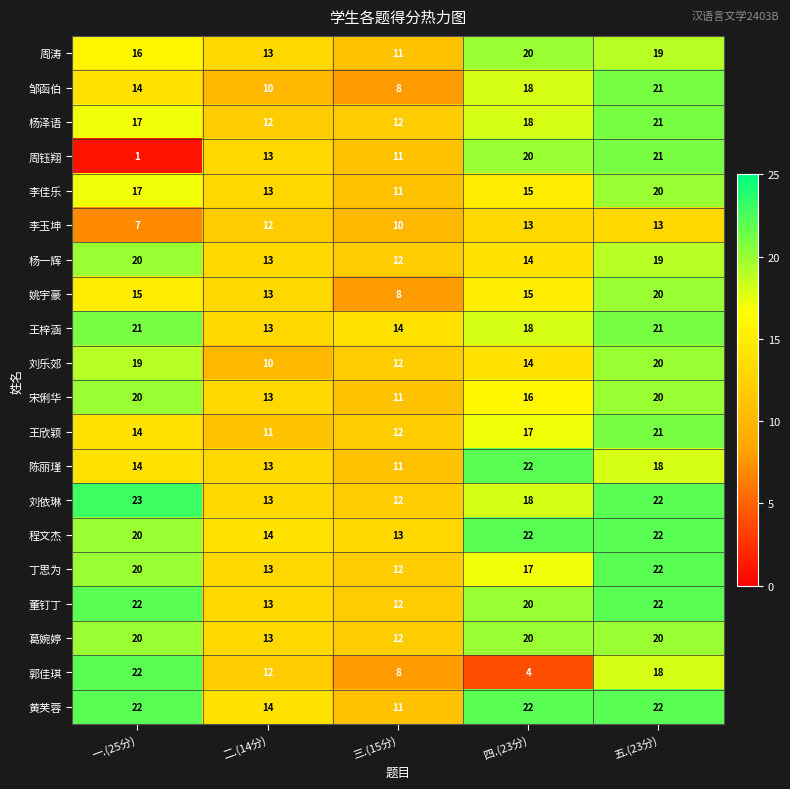

List the labels in order of 周钰翔 value, smallest first.

一.(25分), 三.(15分), 二.(14分), 四.(23分), 五.(23分)